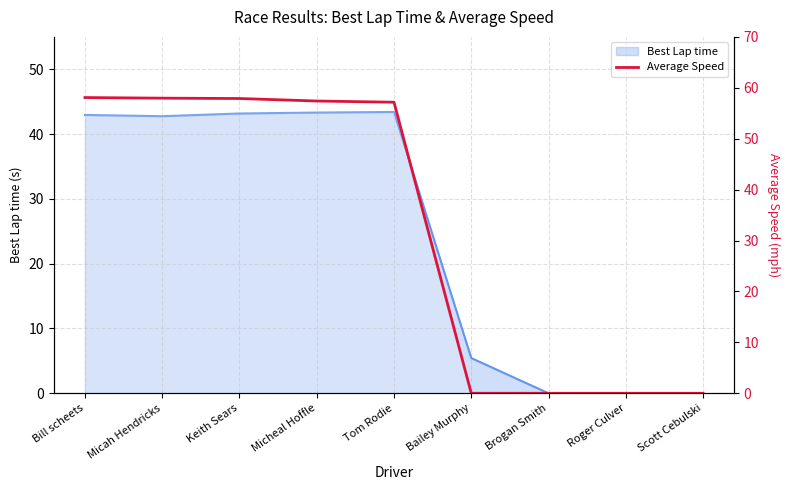

How many values are above zero?

5